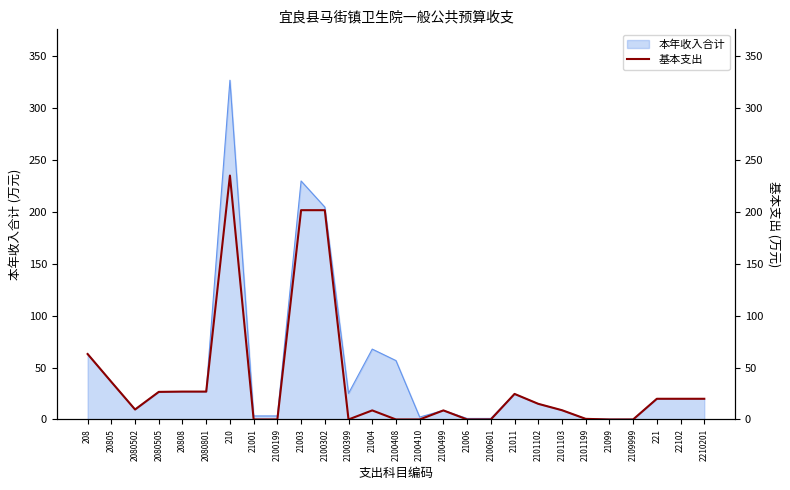

Where is 本年收入合计 nearest to the value 163?

2100302